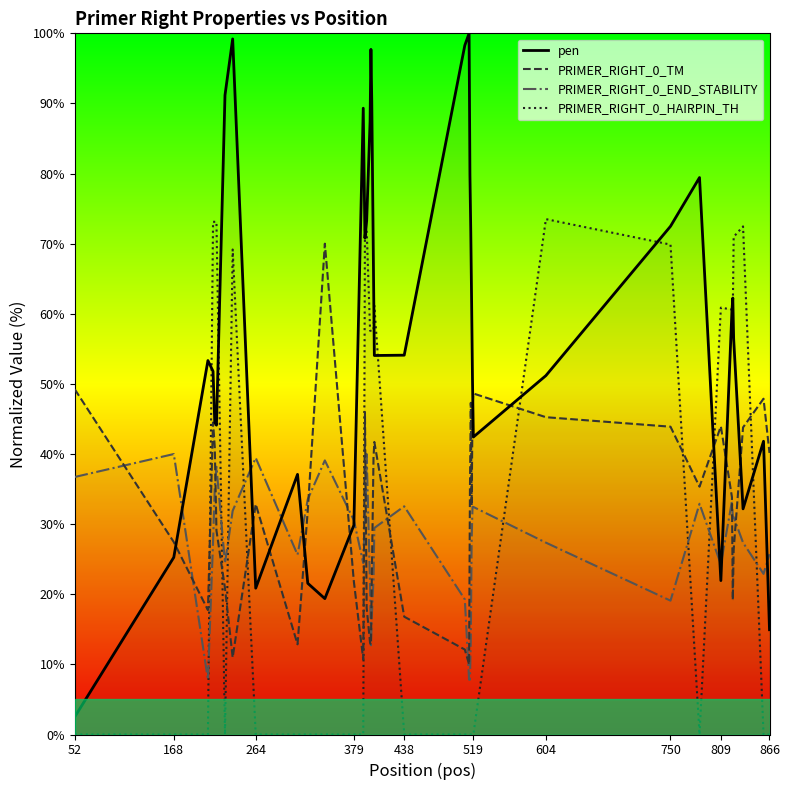

What is the highest value of the PRIMER_RIGHT_0_HAIRPIN_TH series?

73.5